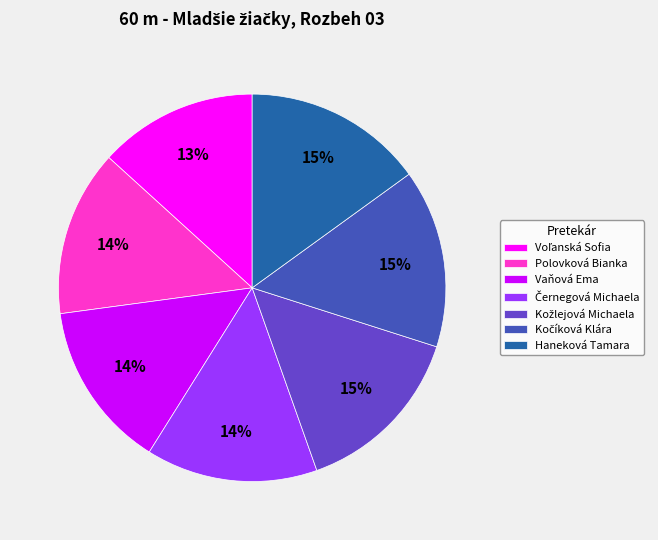

Is the sum of Haneková Tamara and Vaňová Ema greater than half?

No